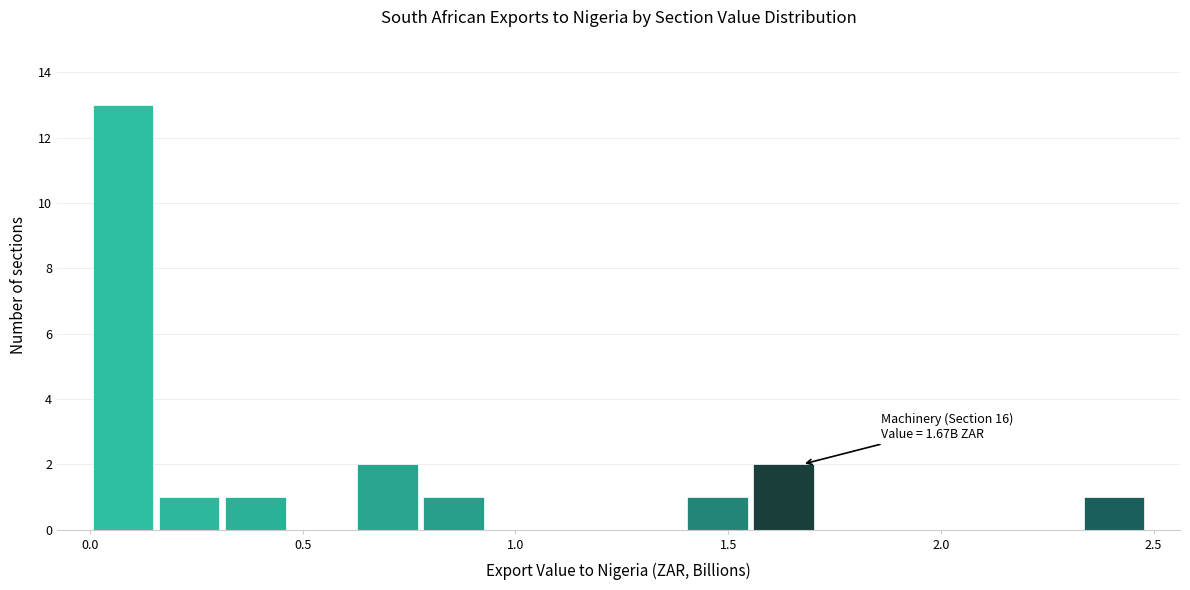

Read against the x-axis, roughly where is the centre of the tallest bar?

0.10